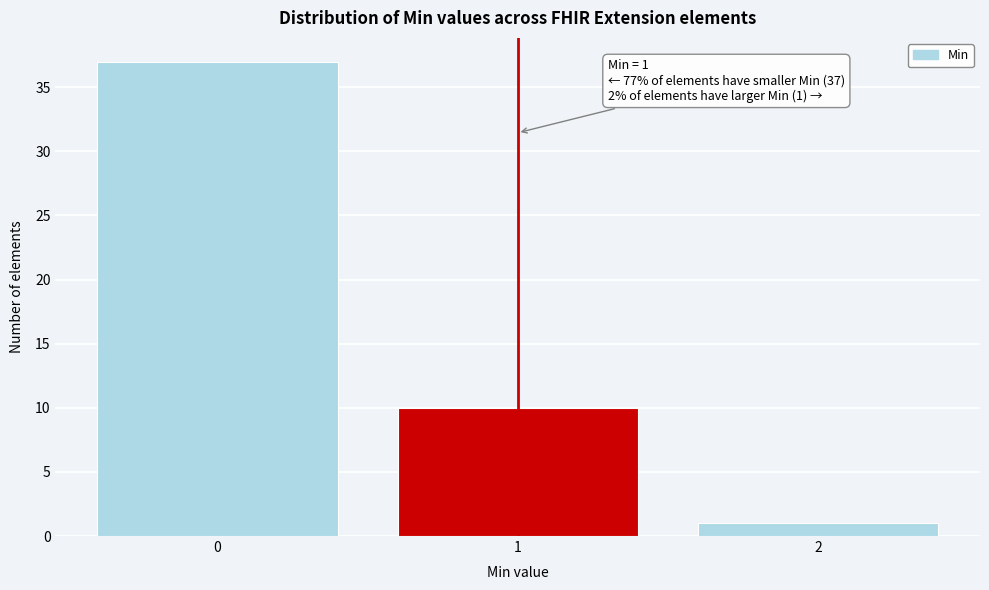

Reading left to right, transcribe all the data shown in this chart.

0=37	1=10	2=1